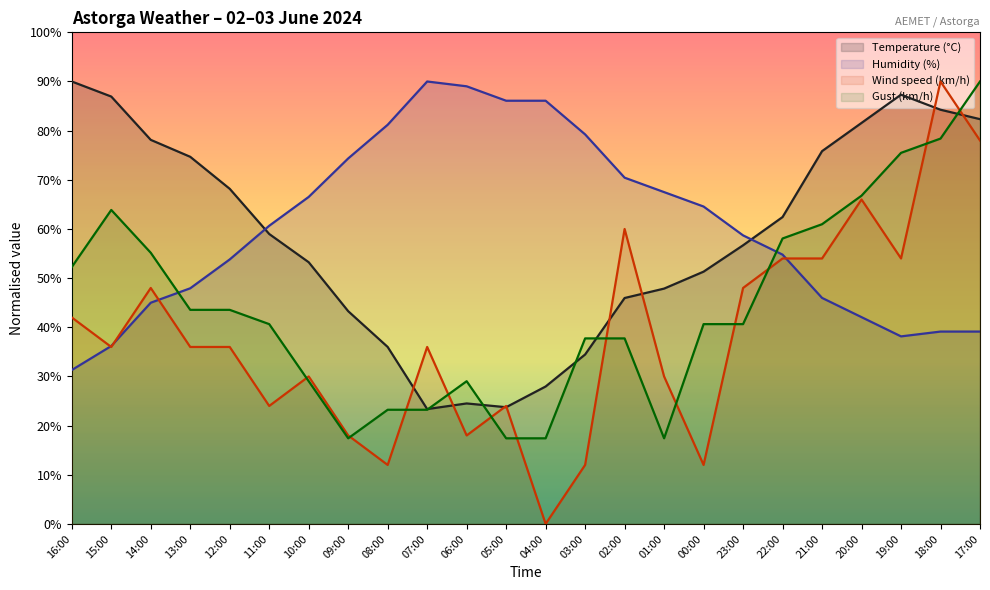

True or false: Wind speed (km/h) and Humidity (%) cross at least once.

True